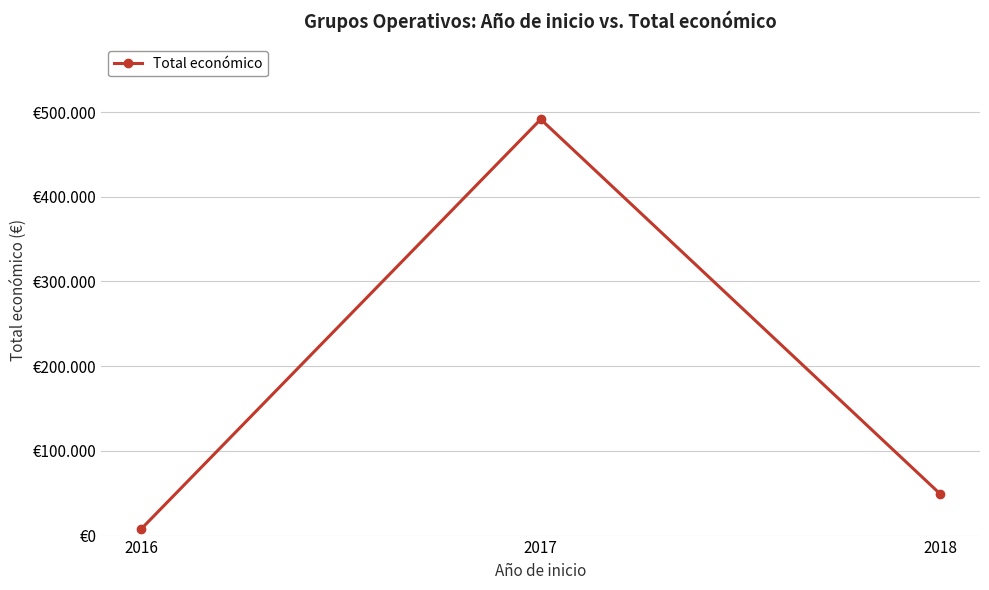

Does the chart have visible grid lines?

Yes